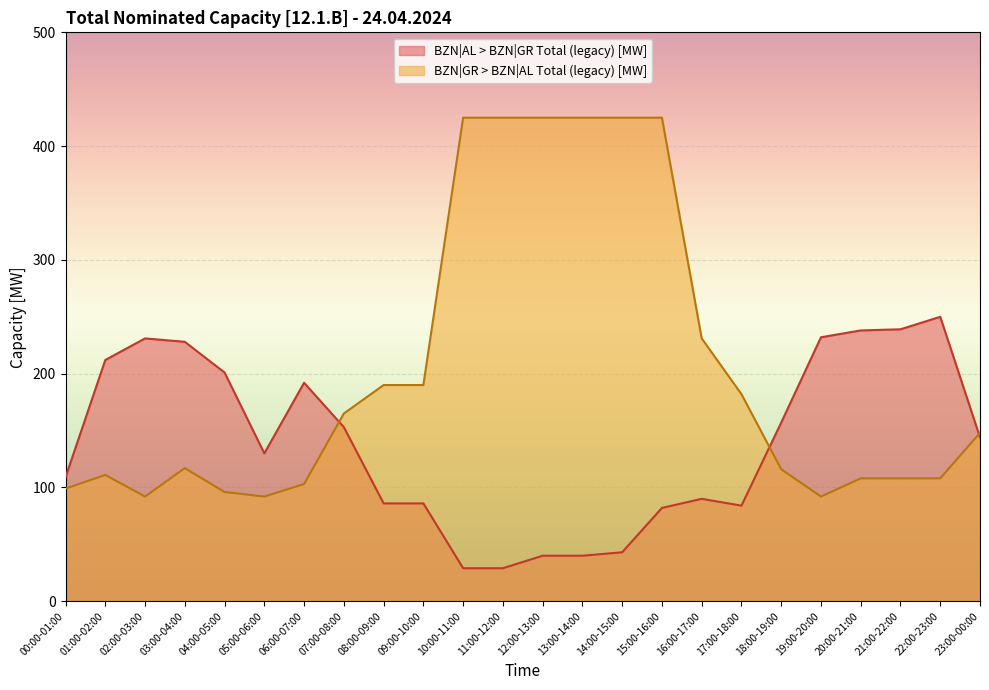

What is the spread (max minus min) of values at 17:00-18:00?

98